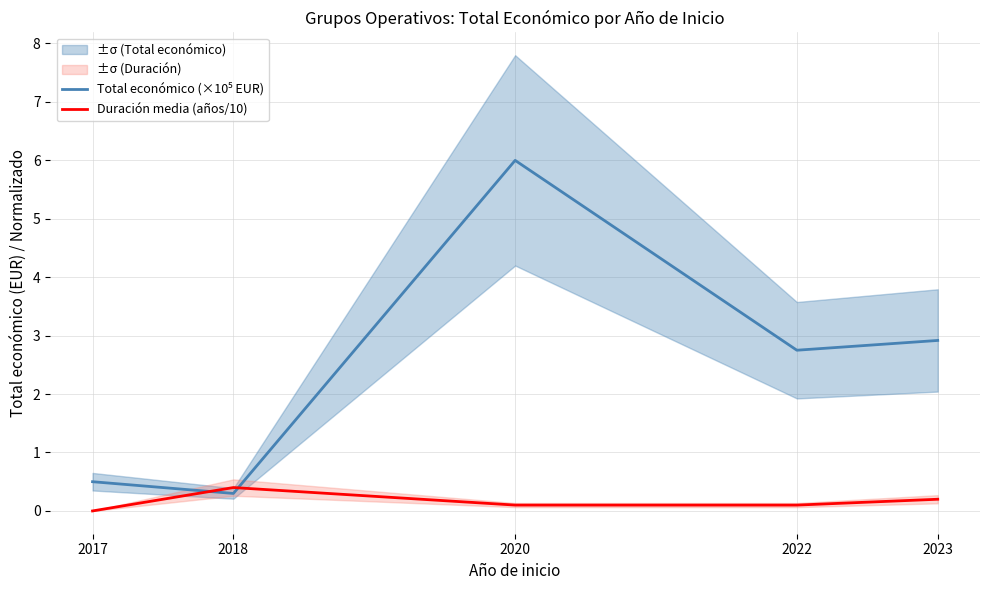

Reading left to right, list all the values displayed in this chart.

Total económico (×10⁵ EUR): 2017=0.5	2018=0.3	2020=6.0	2022=2.7	2023=2.9
Duración media (años/10): 2017=0.0	2018=0.4	2020=0.1	2022=0.1	2023=0.2